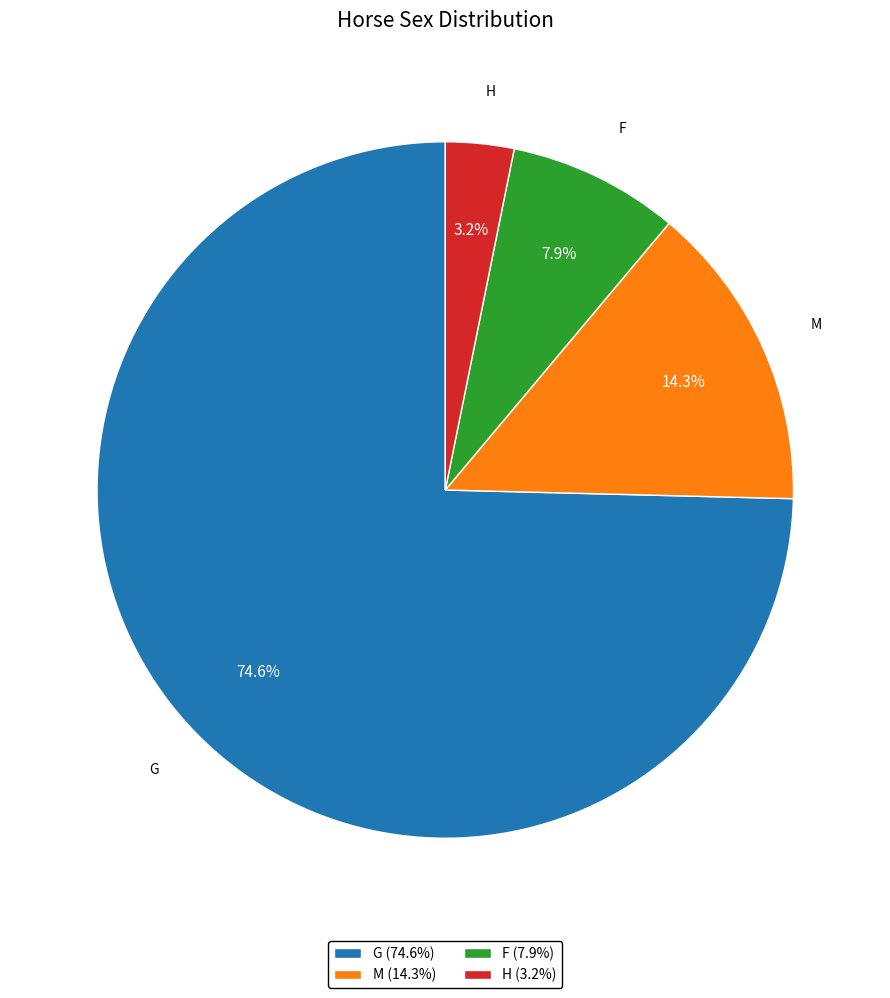

What percentage is the G slice, to the nearest percent?

75%